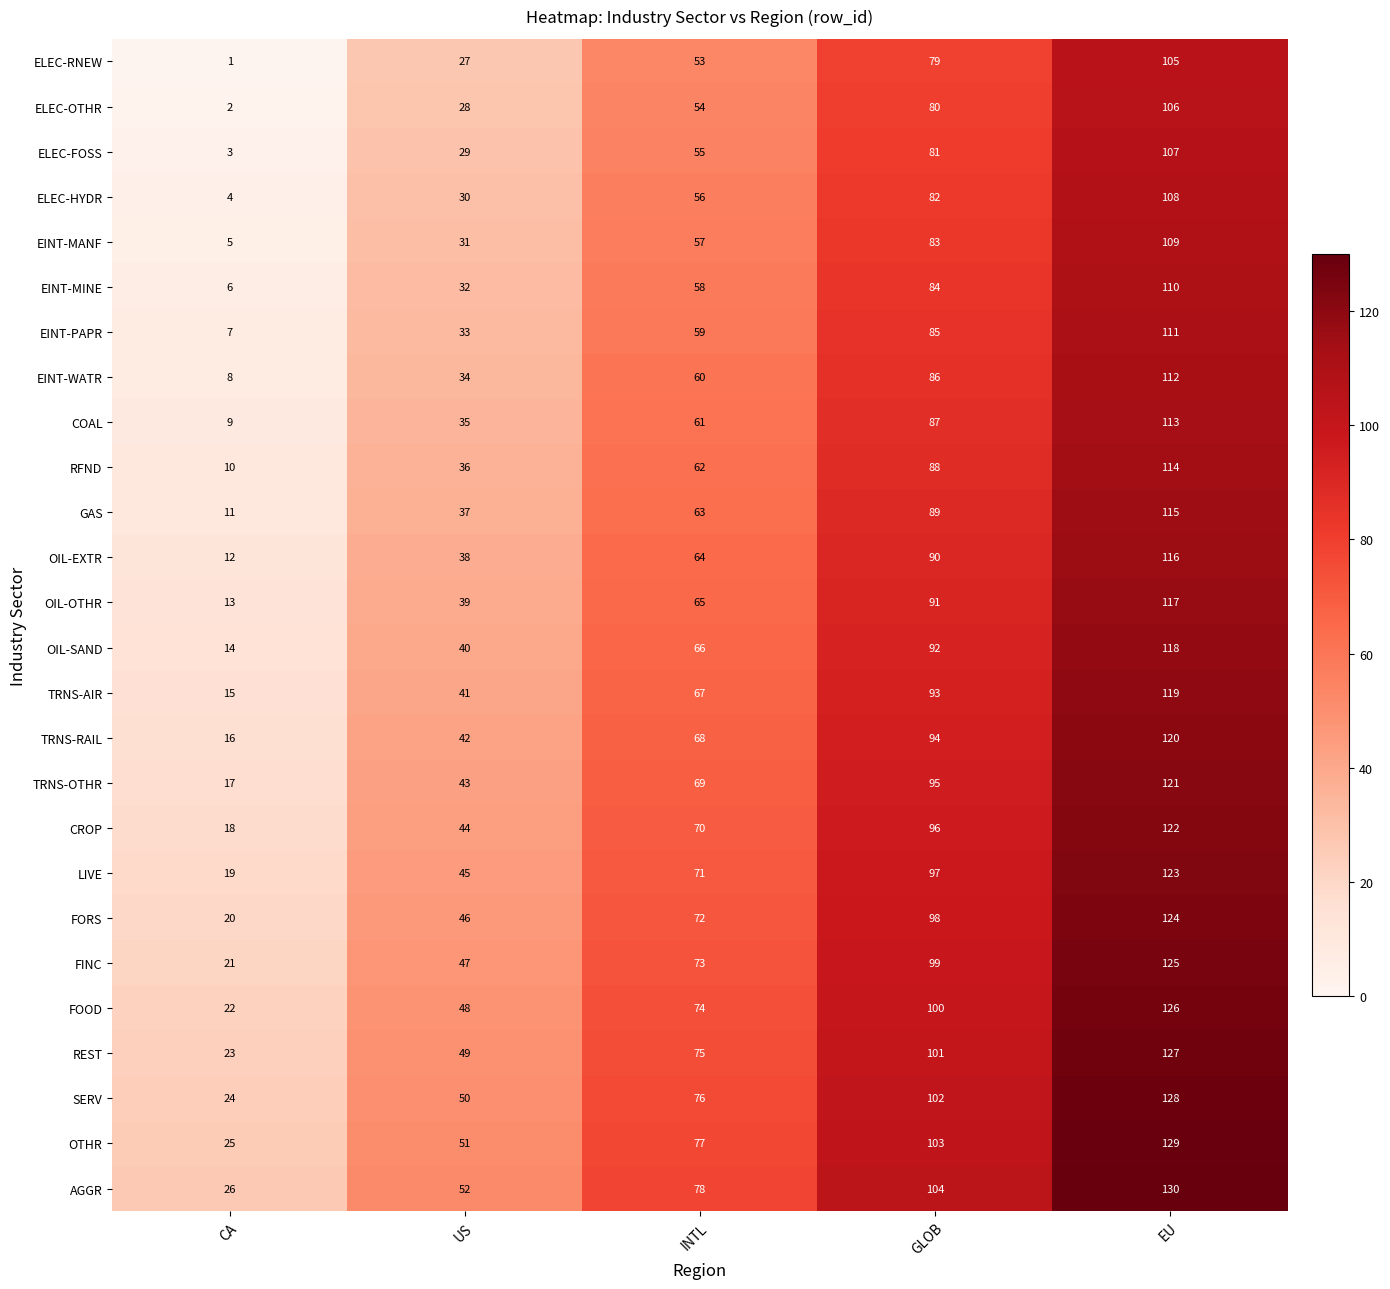

Is the value of CROP at EU greater than the value of OIL-OTHR at EU?

Yes